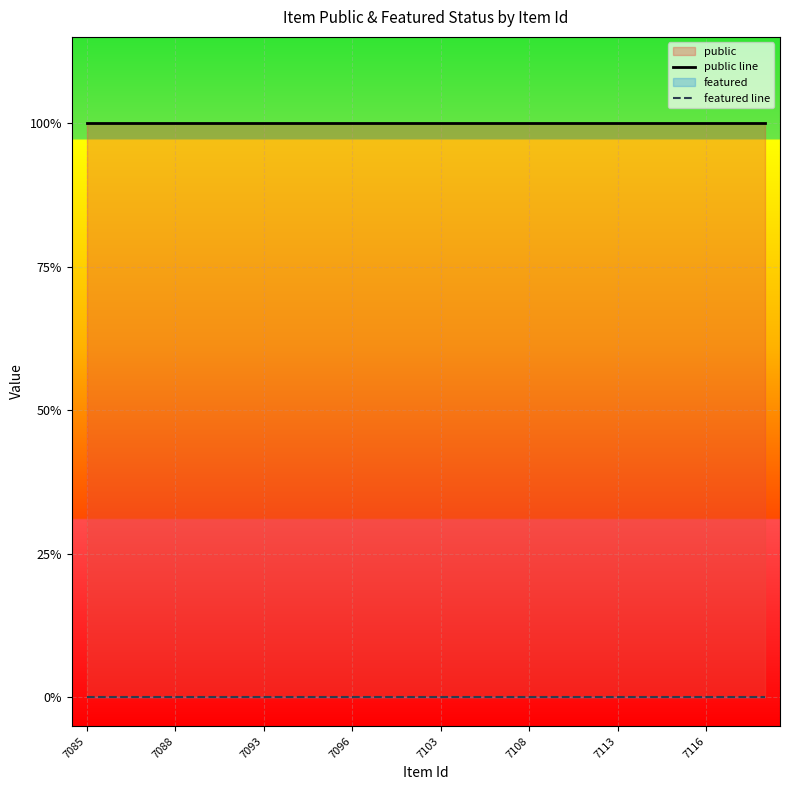

True or false: featured line has more than 0 interior local peaks.

False